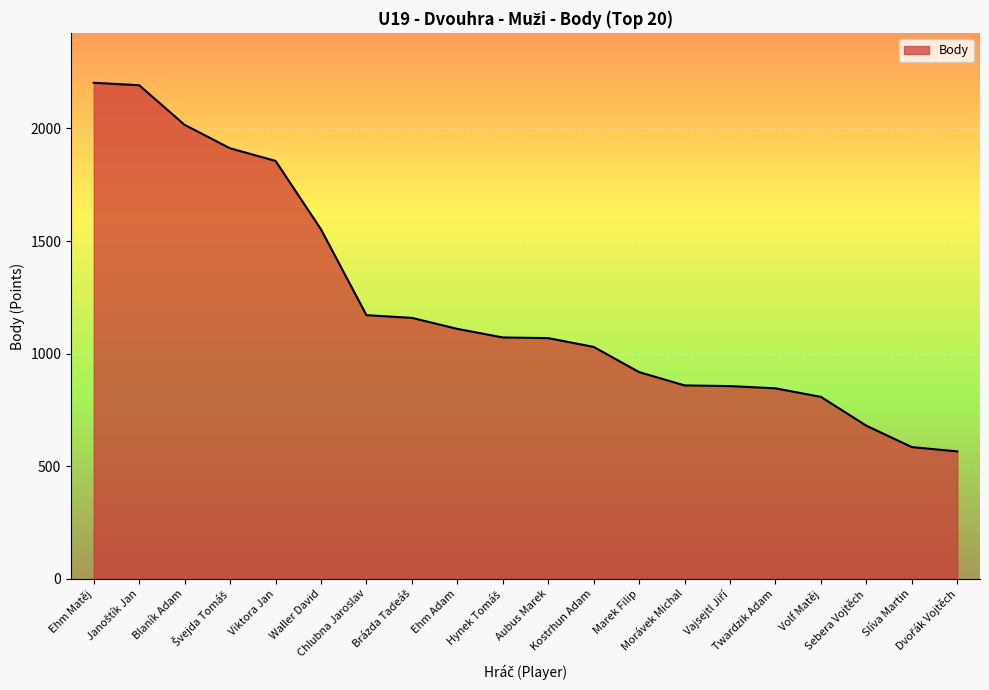

What is the difference between the maximum and minimum values?

1637